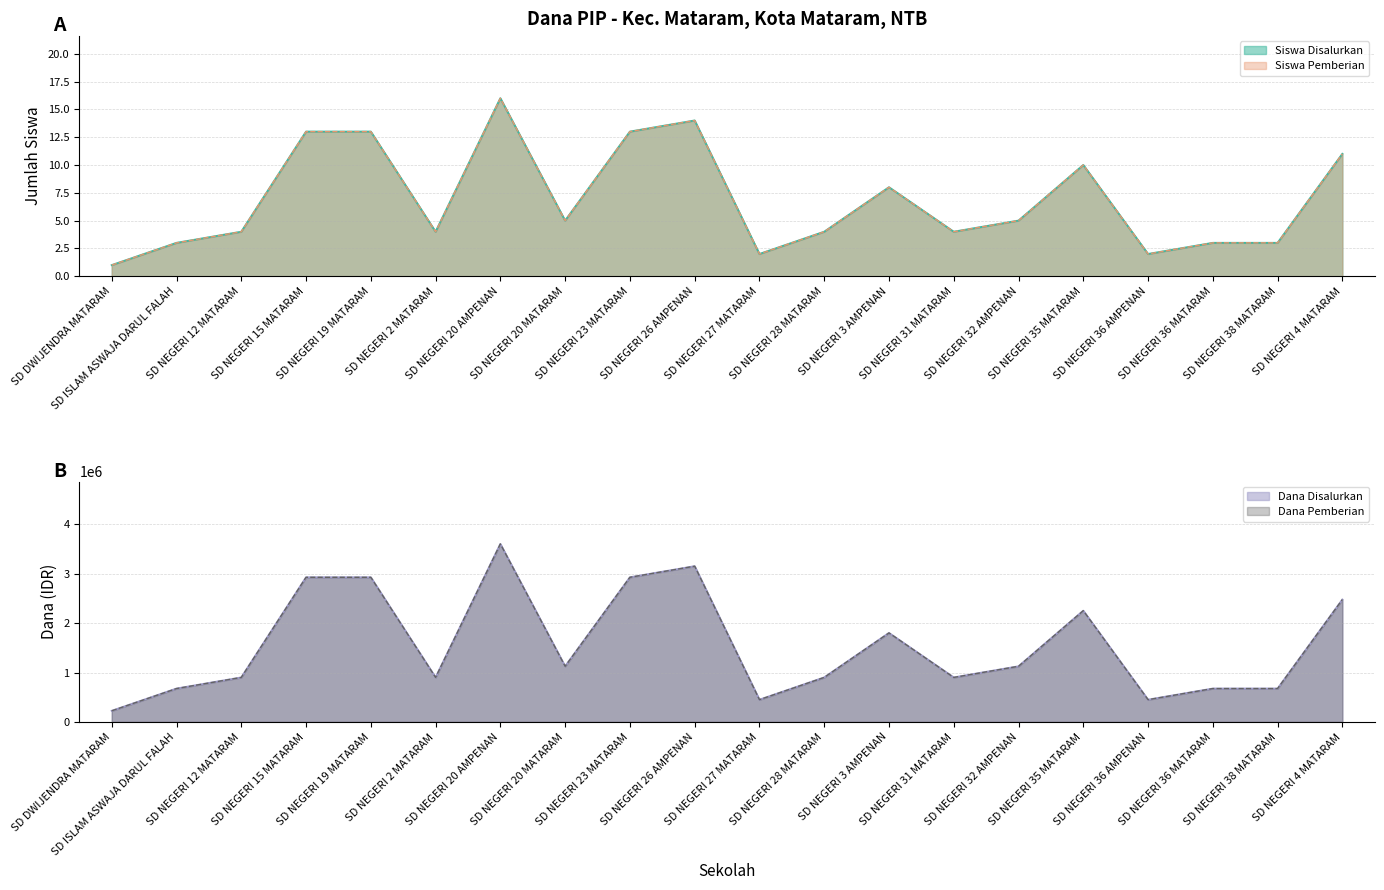

What value does the Siswa Pemberian series have at SD NEGERI 15 MATARAM?

13